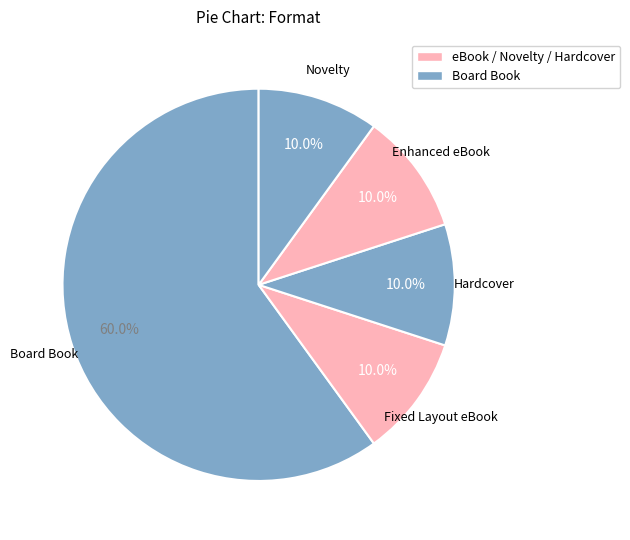

How many segments does this pie chart have?

5